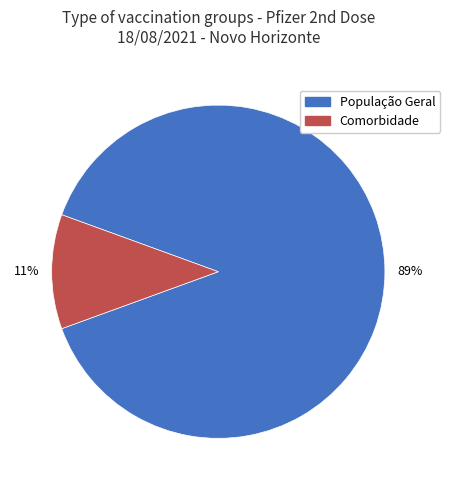

Combined, do População Geral and Comorbidade account for over 50%?

Yes